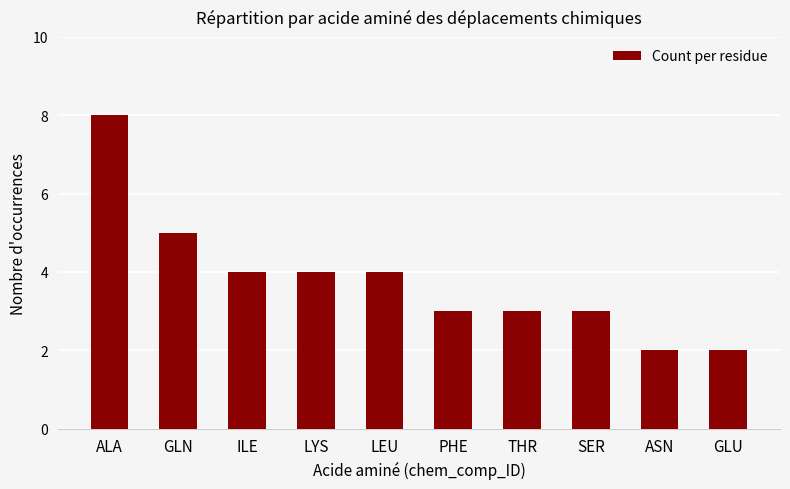

Where does the data first go above 4?

ALA